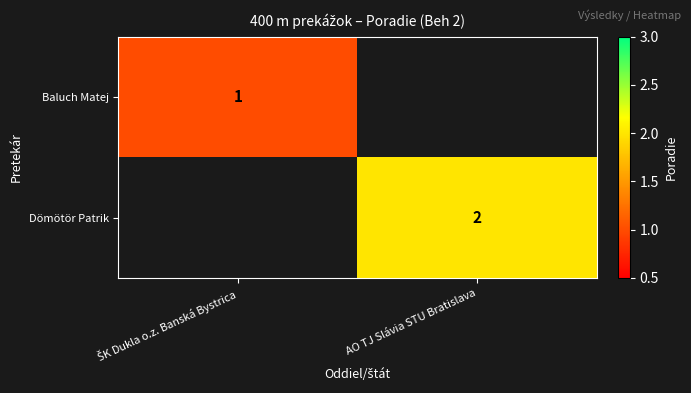

Count the number of data series in this chart.

2